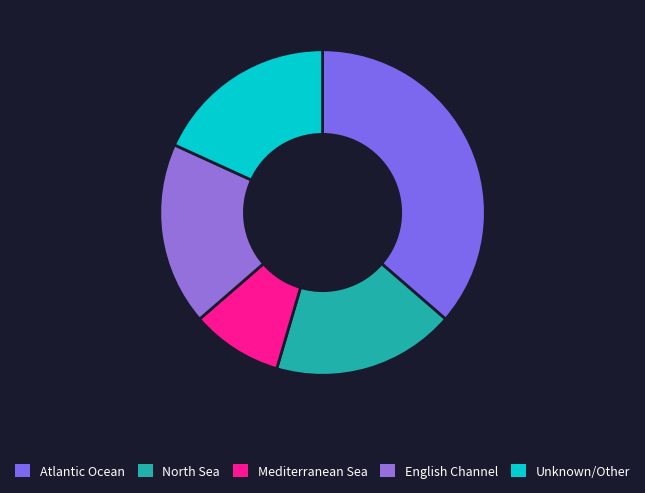

How many segments does this pie chart have?

5